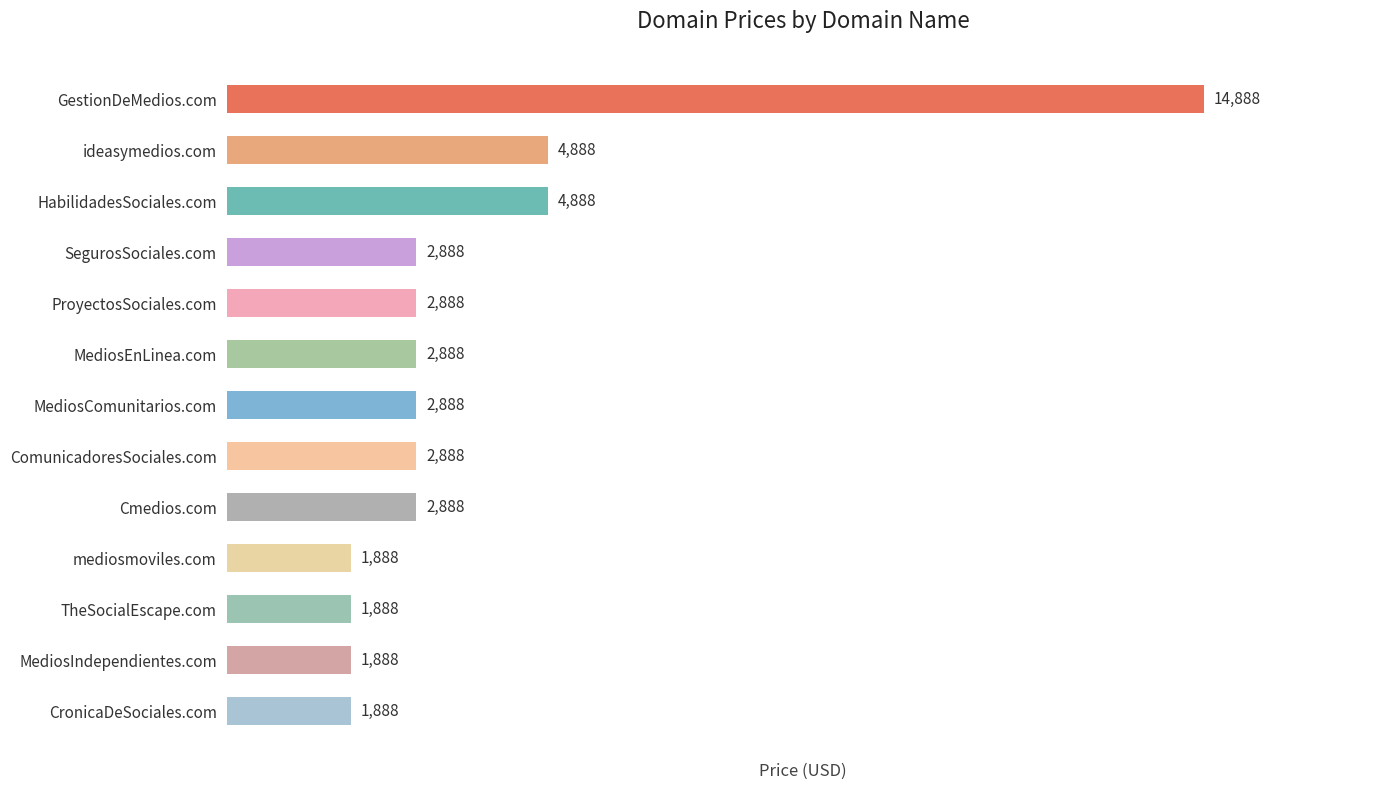

How many categories are shown in the chart?

13